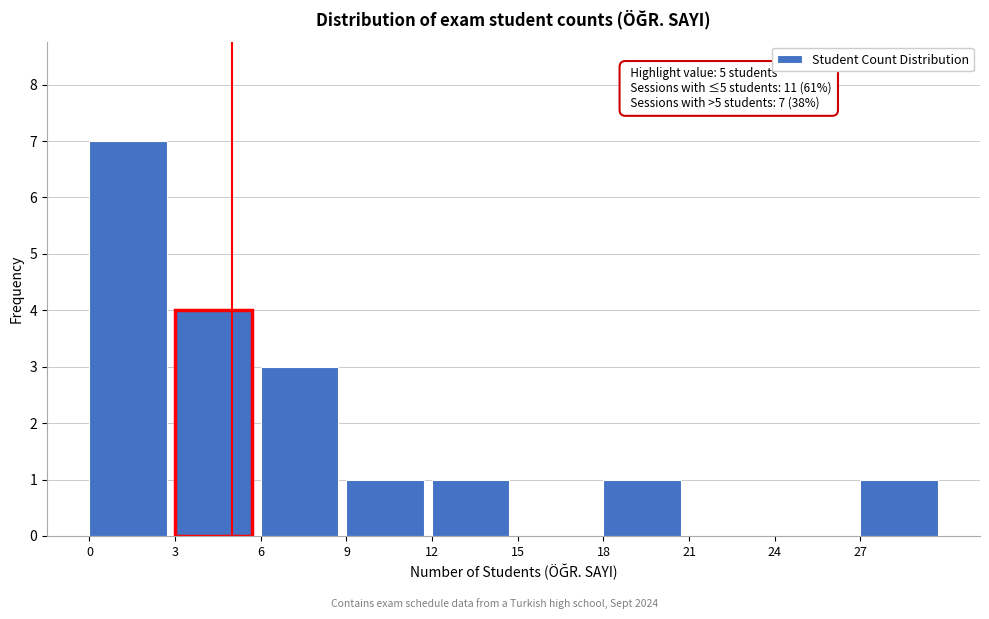

Over which range of the x-axis is the bar tallest?

0 to 3